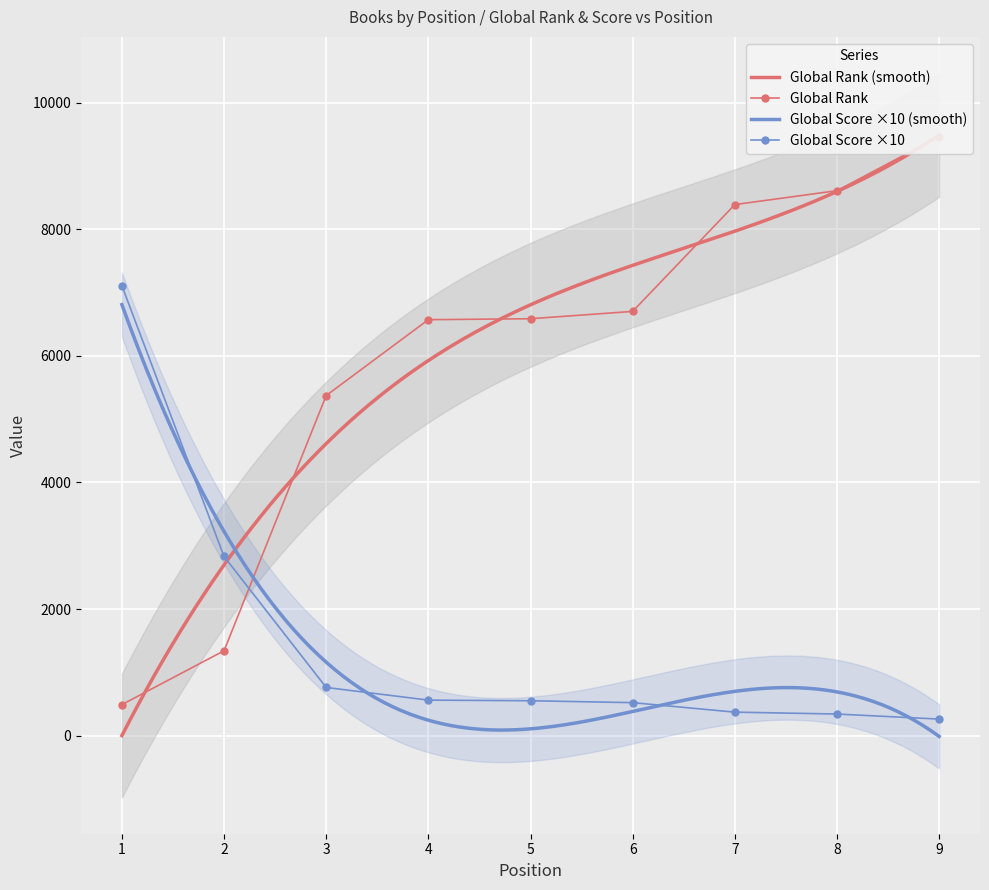

At 9, list the series in order from smallest to largest.

Global Score, Global Rank